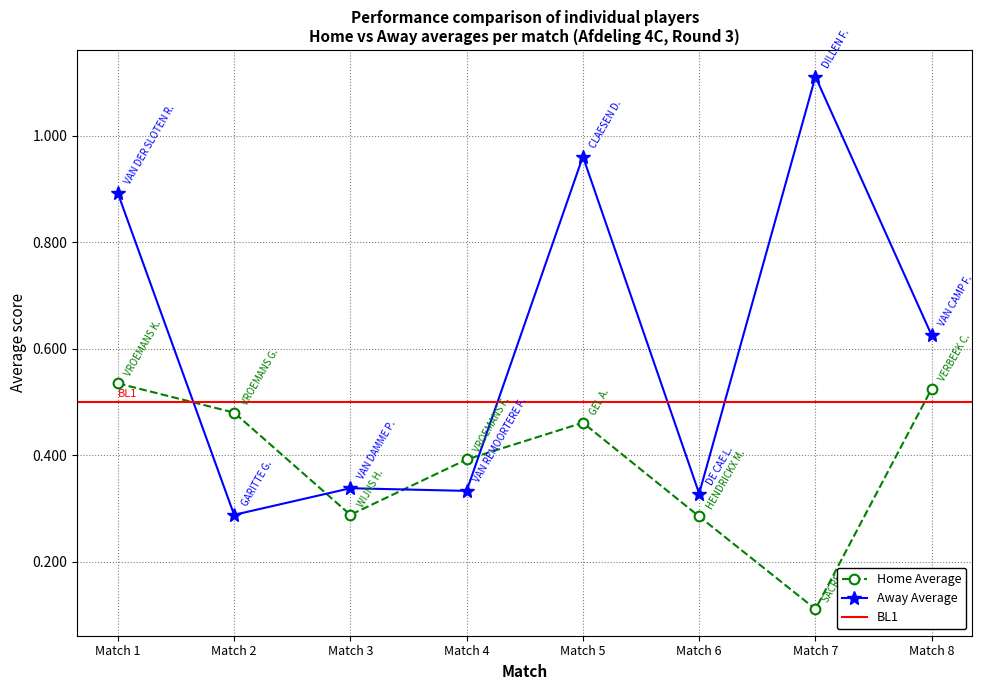

What is the approximate value of Average (Home) at Match 2?

0.5